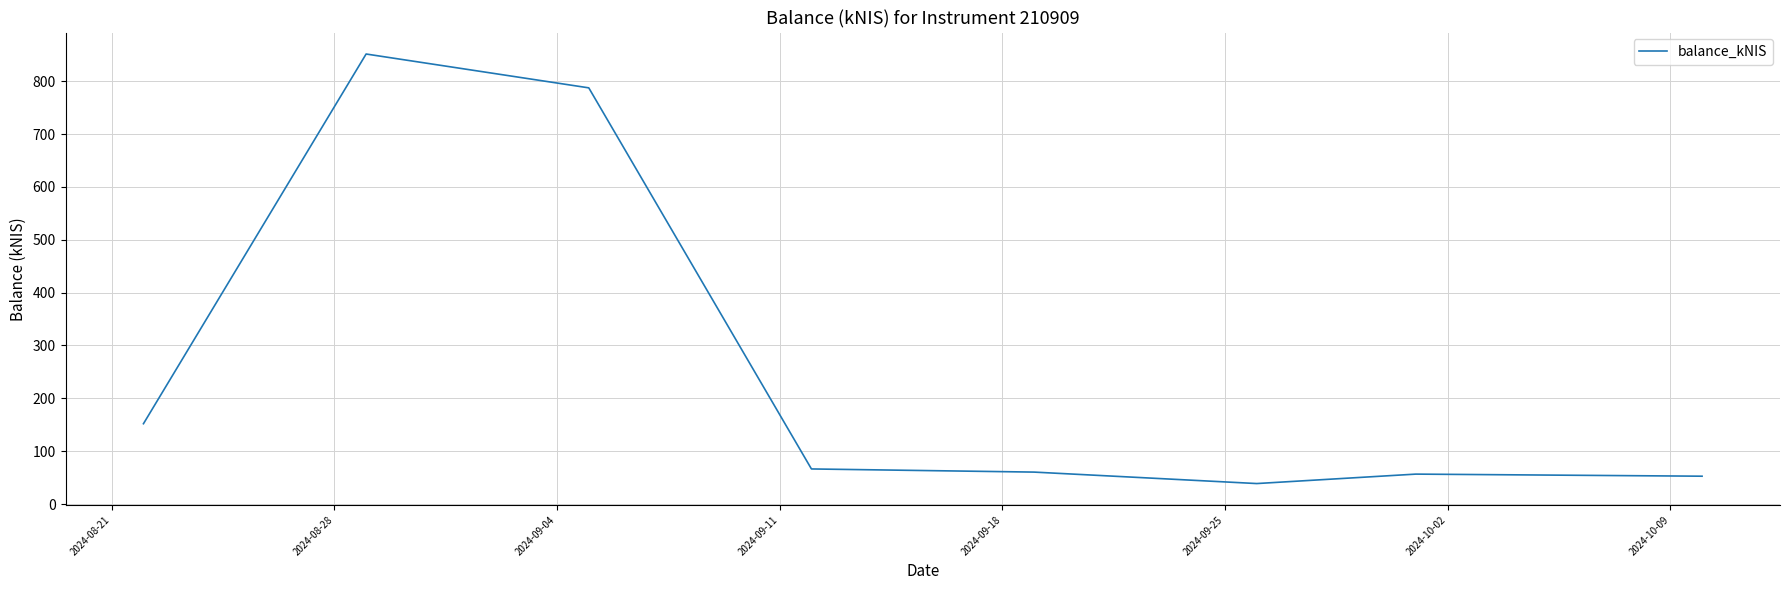

What is the difference between the maximum and minimum values?

812.6